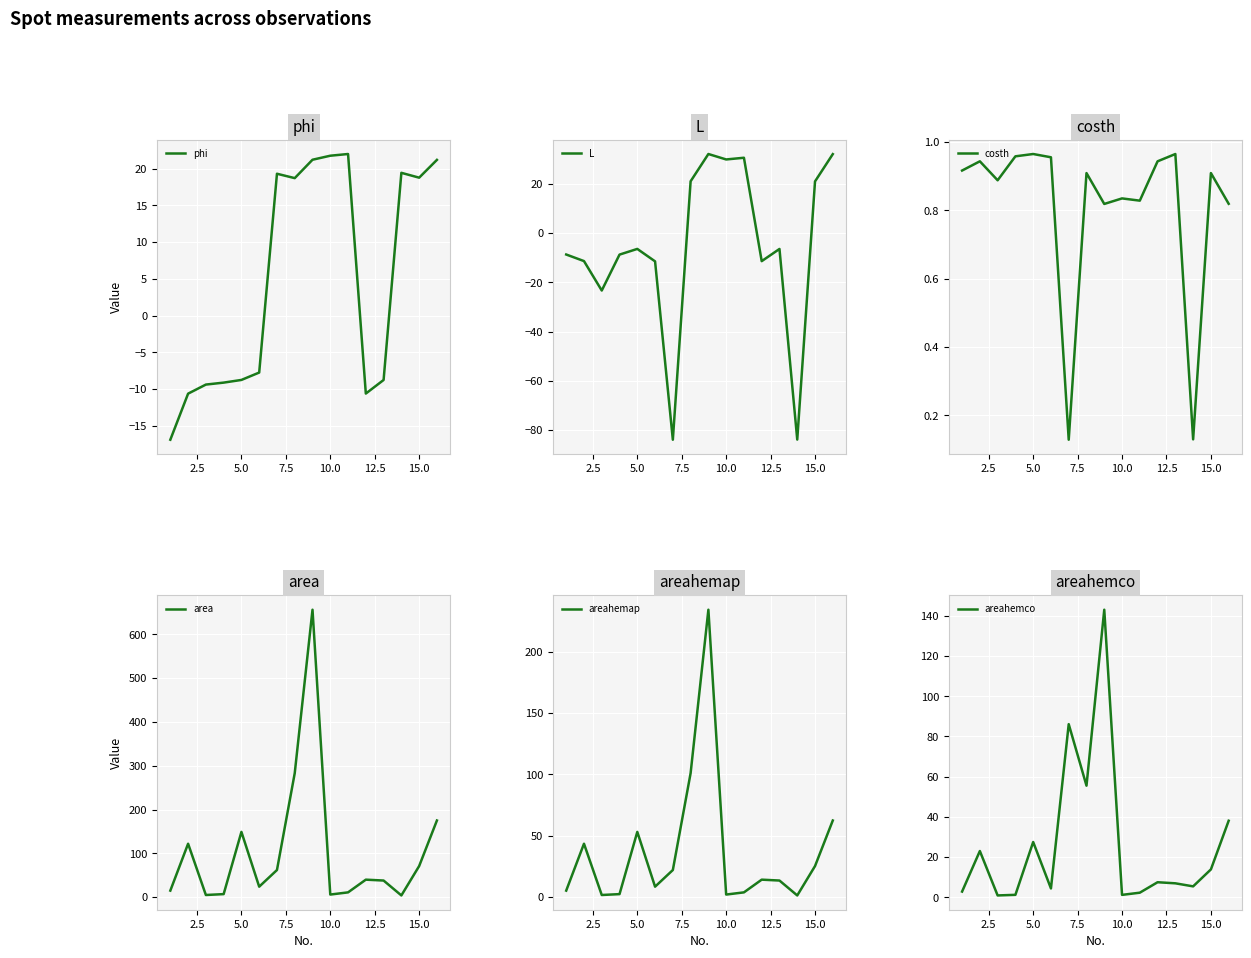

Reading left to right, what are all the values shown in this chart?

phi: -16.9	-10.6	-9.4	-9.1	-8.8	-7.8	19.3	18.7	21.2	21.8	22.0	-10.6	-8.8	19.4	18.8	21.2
L: -8.7	-11.4	-23.3	-8.8	-6.5	-11.5	-83.9	21.0	32.1	29.9	30.6	-11.4	-6.5	-83.9	21.0	32.0
costh: 0.9	0.9	0.9	1.0	1.0	1.0	0.1	0.9	0.8	0.8	0.8	0.9	1.0	0.1	0.9	0.8
area: 15.0	122.0	5.0	7.0	149.0	24.0	62.0	283.0	656.0	6.0	11.0	40.0	38.0	4.0	71.0	175.0
areahemap: 5.4	43.5	1.8	2.5	53.2	8.6	22.1	101.0	234.1	2.1	3.9	14.3	13.6	1.4	25.3	62.5
areahemco: 2.9	23.1	1.0	1.3	27.6	4.5	86.1	55.6	143.0	1.3	2.4	7.6	7.0	5.5	13.9	38.1